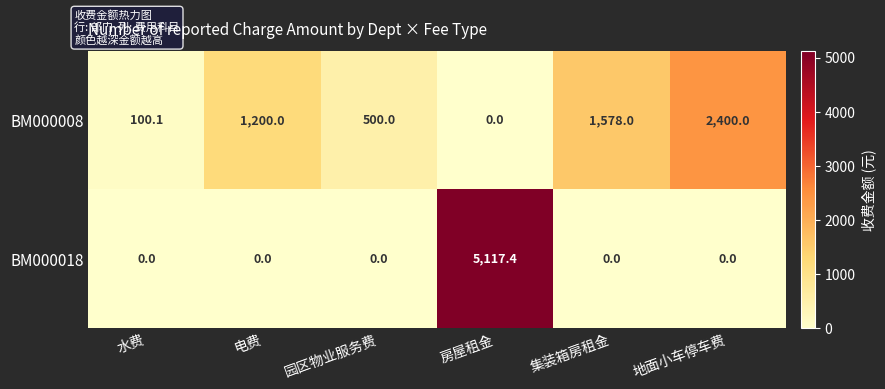

What is the spread (max minus min) of values at 集装箱房租金?

1578.0